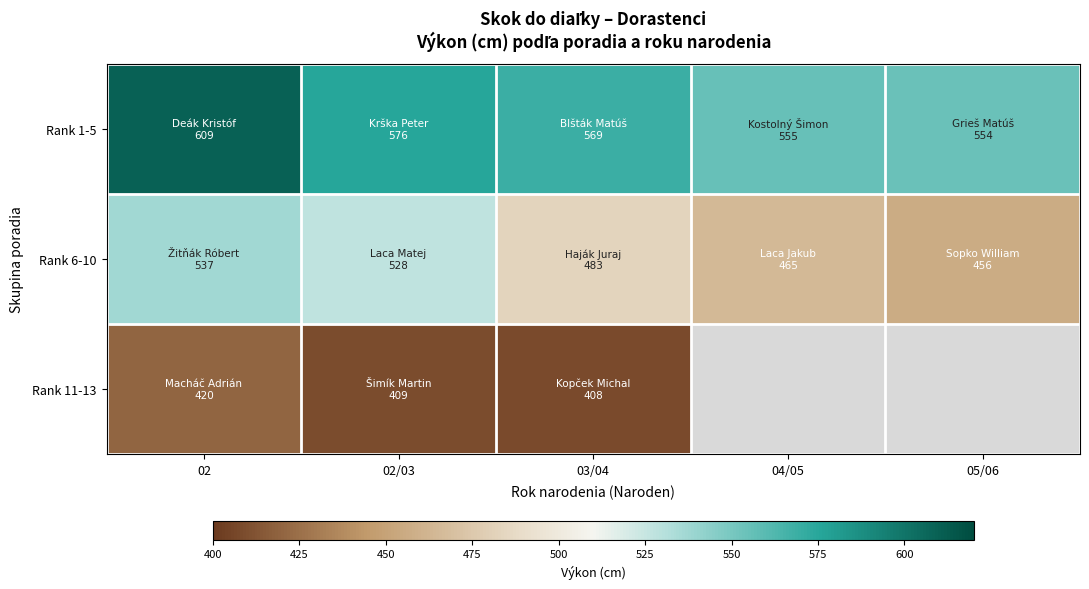

Count the number of categories in the chart.

5